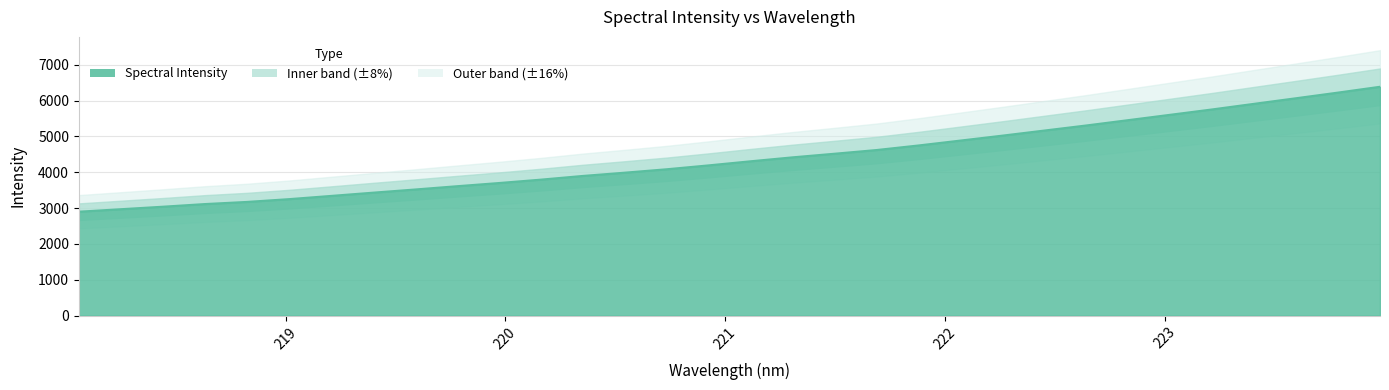

The value at 221.6902 is 4621.2. True or false?

True